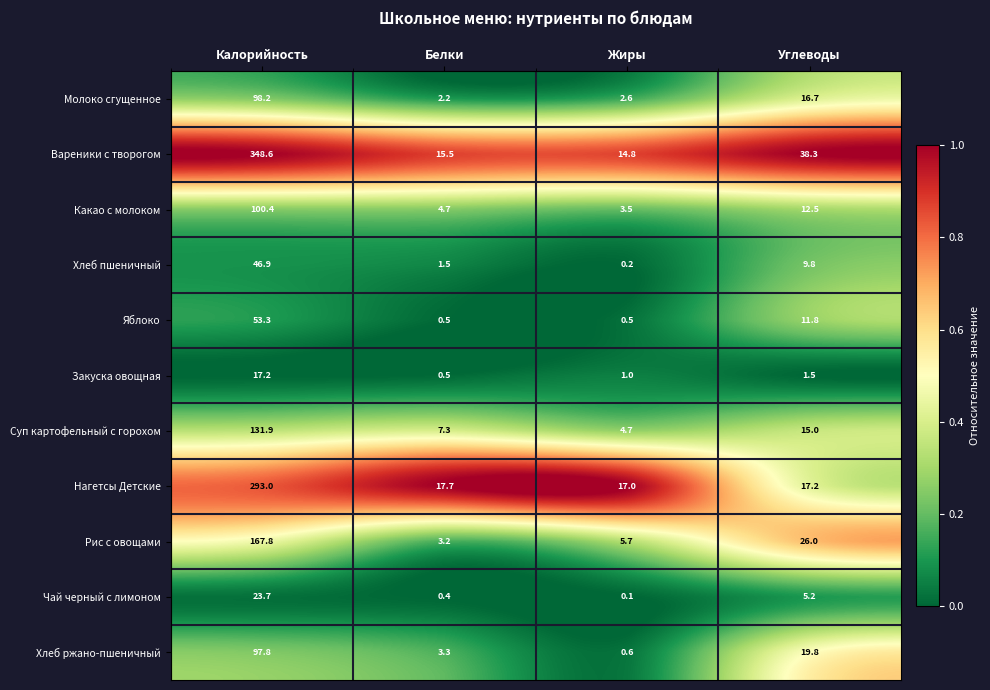

List the series in order of their peak value, highest first.

Вареники с творогом, Нагетсы Детские, Рис с овощами, Суп картофельный с горохом, Какао с молоком, Молоко сгущенное, Хлеб ржано-пшеничный, Яблоко, Хлеб пшеничный, Чай черный с лимоном, Закуска овощная